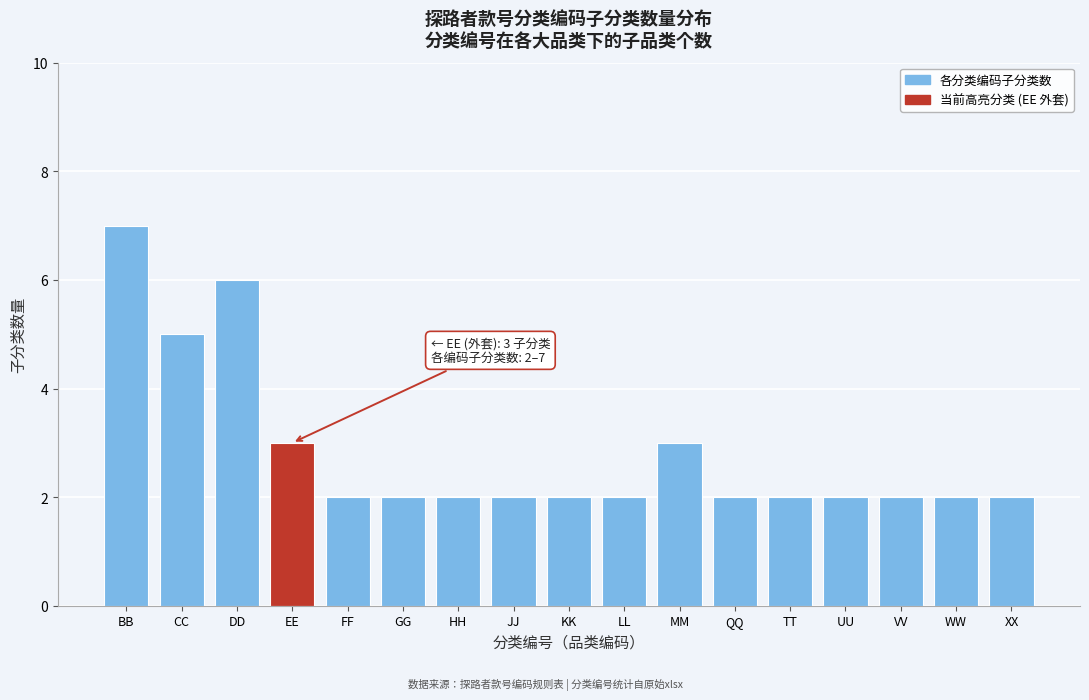

Reading right to left, list all the values displayed in this chart.

2	2	2	2	2	2	3	2	2	2	2	2	2	3	6	5	7